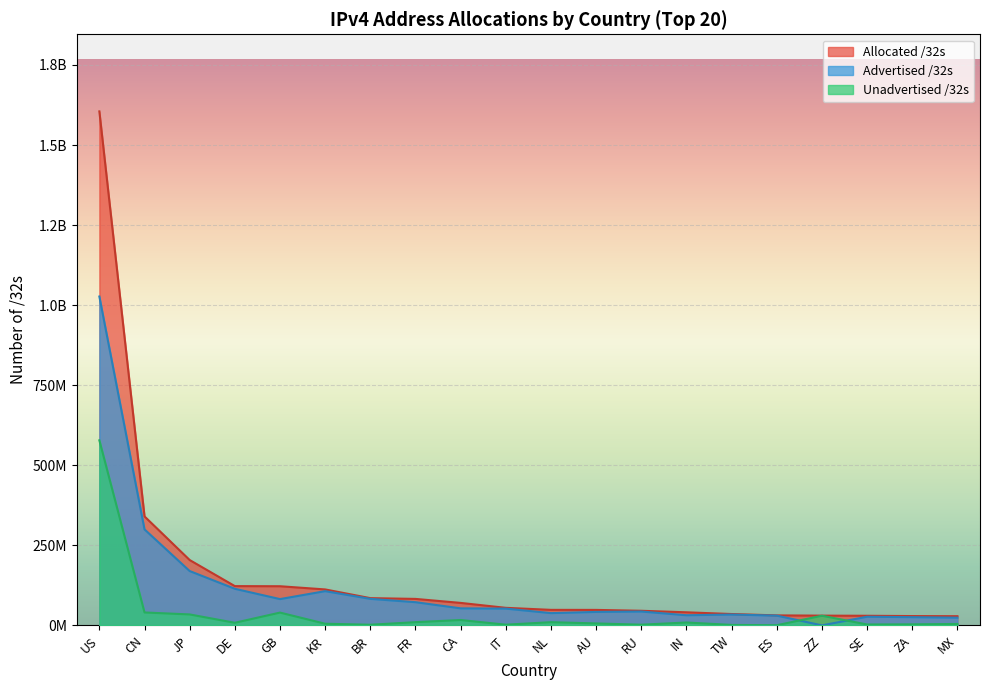

What are all the series names shown in the legend?

Allocated /32s, Advertised /32s, Unadvertised /32s